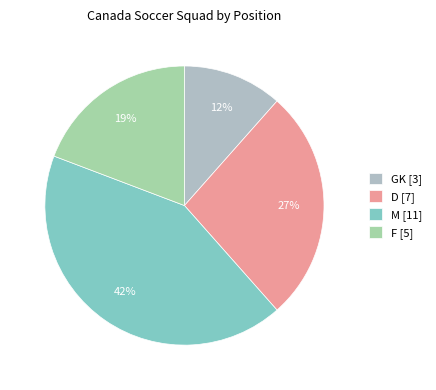

To the nearest percent, what is the difference between the largest and smallest slice percentages?

31%